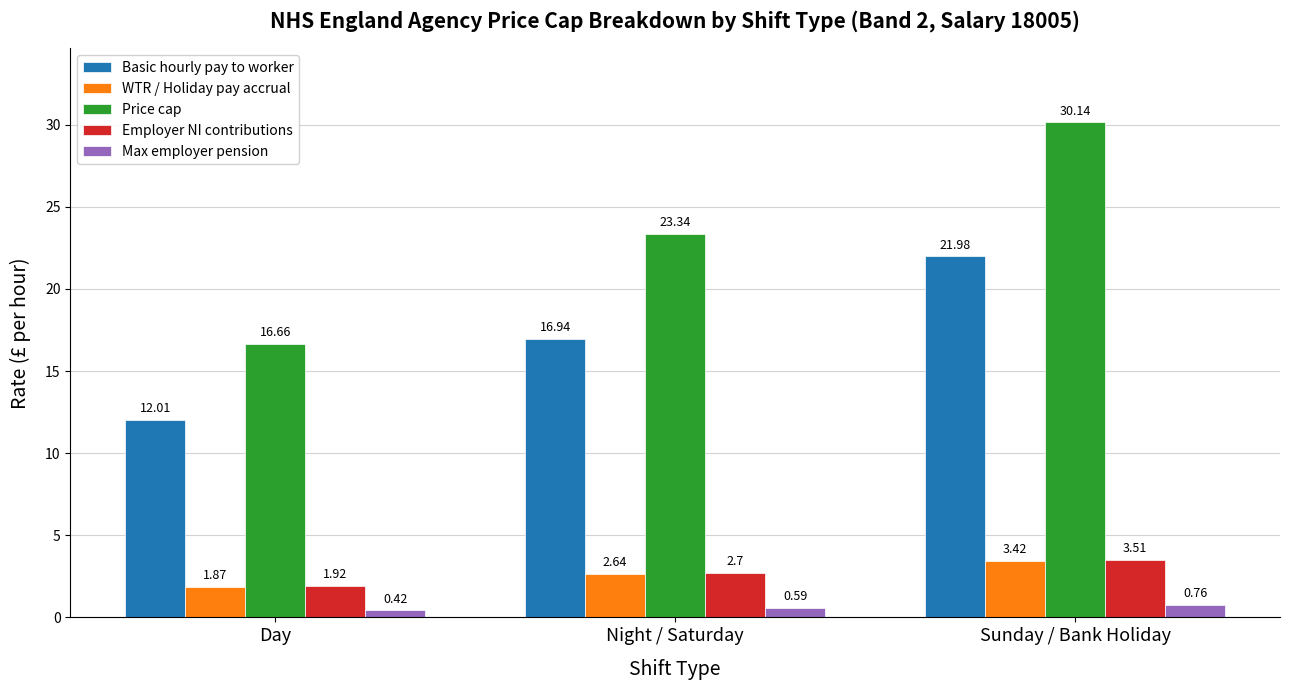

What position from the left is Night / Saturday?

2